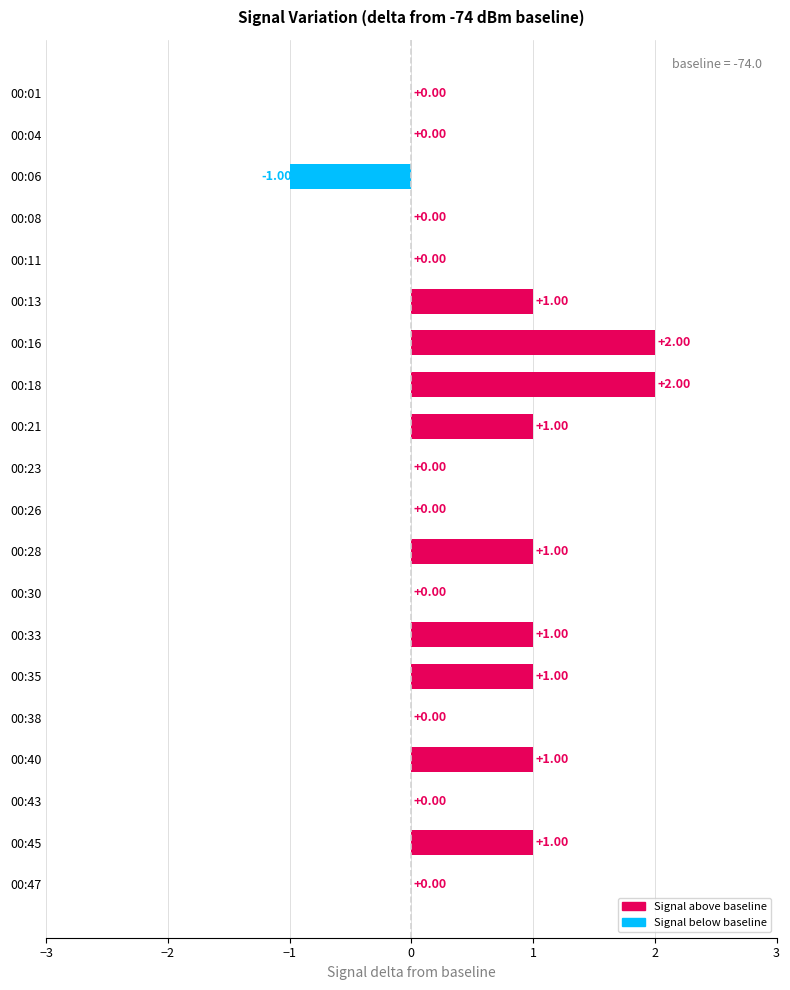

Count the number of categories in the chart.

20